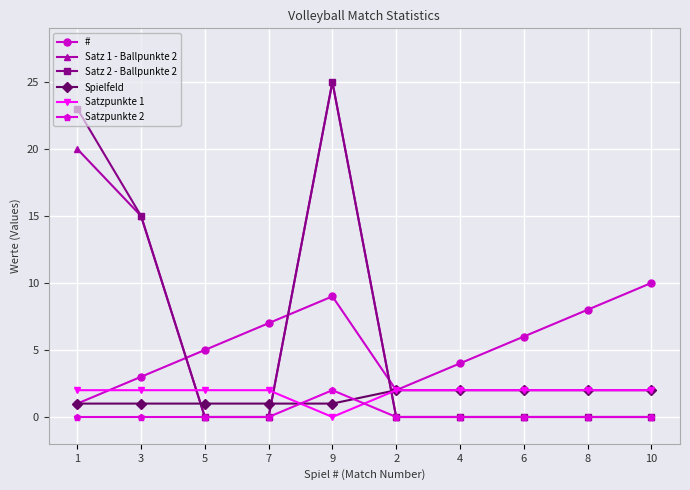

Between 1 and 2, which series saw the biggest shift?

Satz 2 - Ballpunkte 2